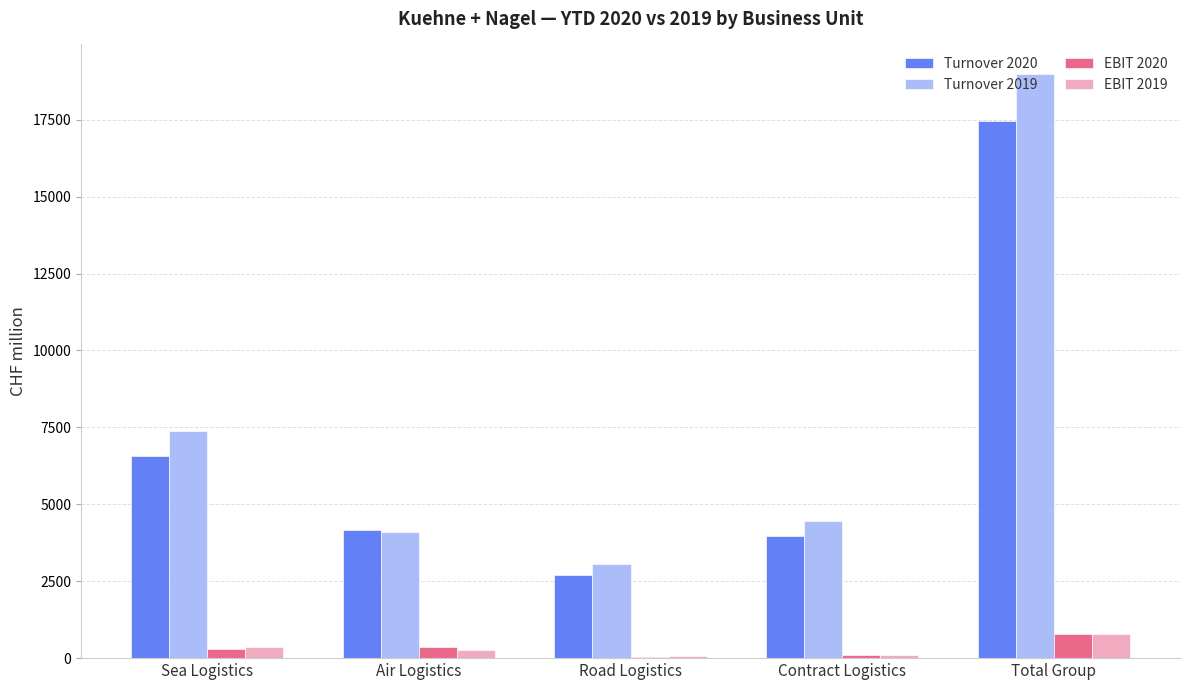

What is the sum of all EBIT 2020 values?

1580